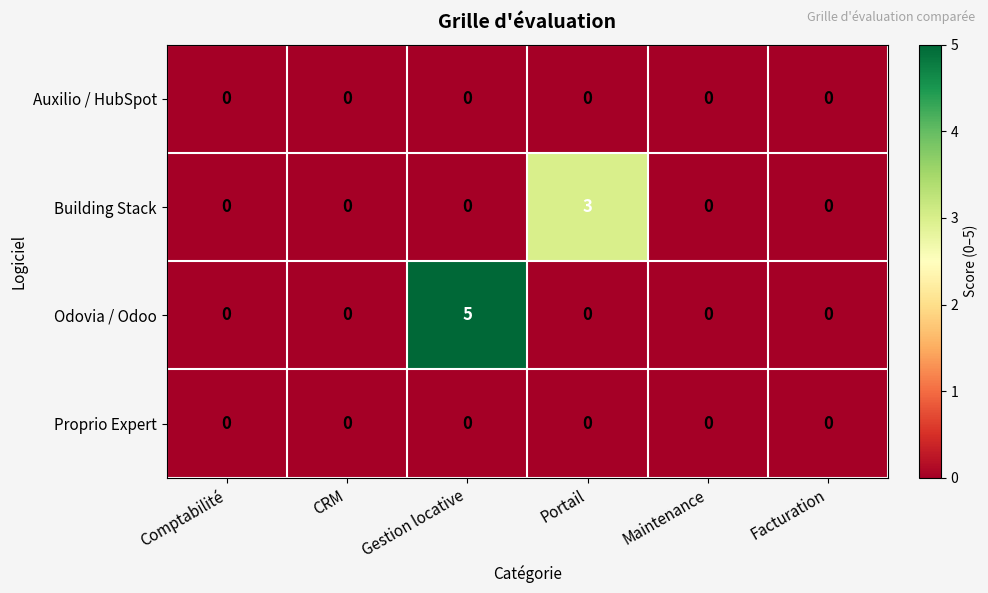

At which category is the sum across all series the highest?

Gestion locative